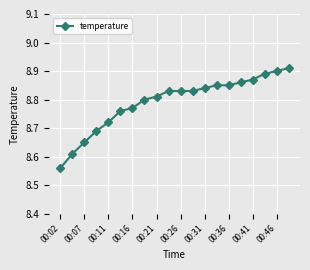

What is the difference between the maximum and second lowest values?

0.3